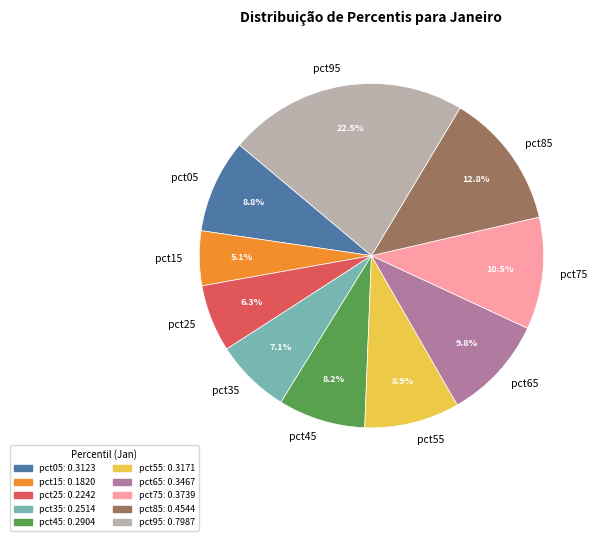

Count the number of slices in the pie.

10